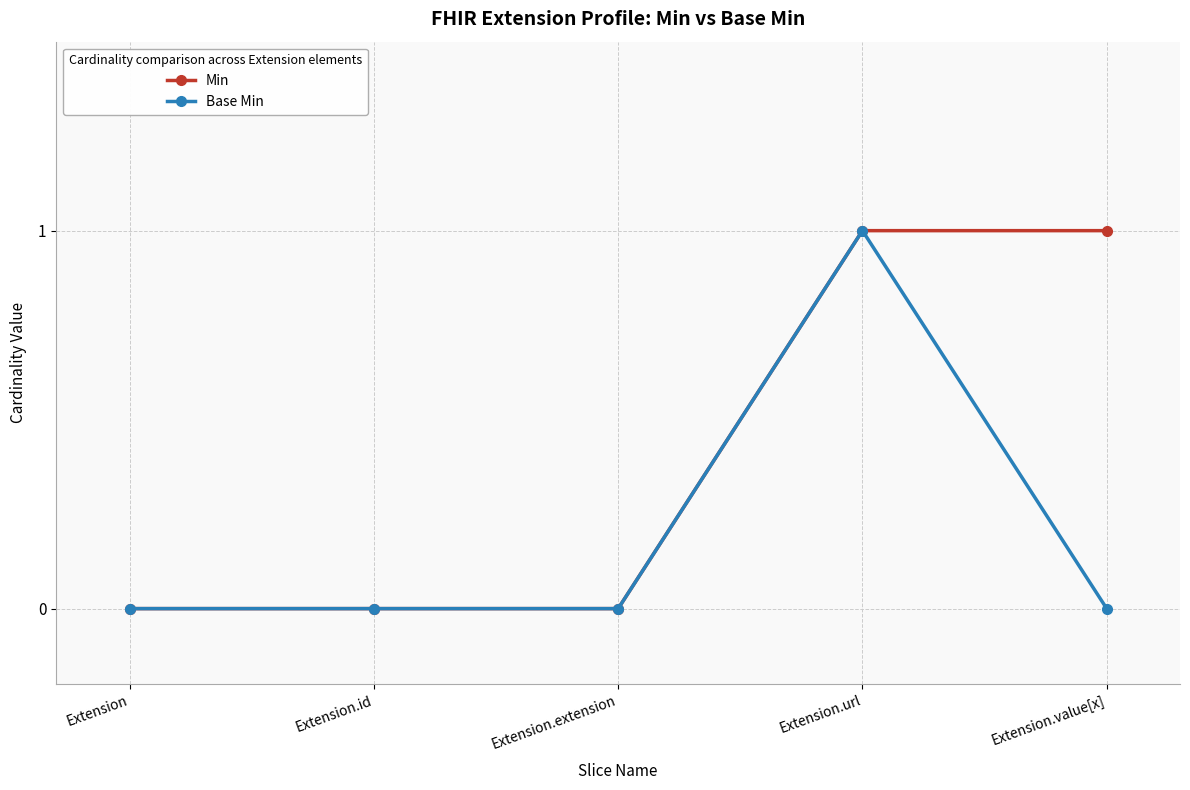

What is the highest value of the Min series?

1